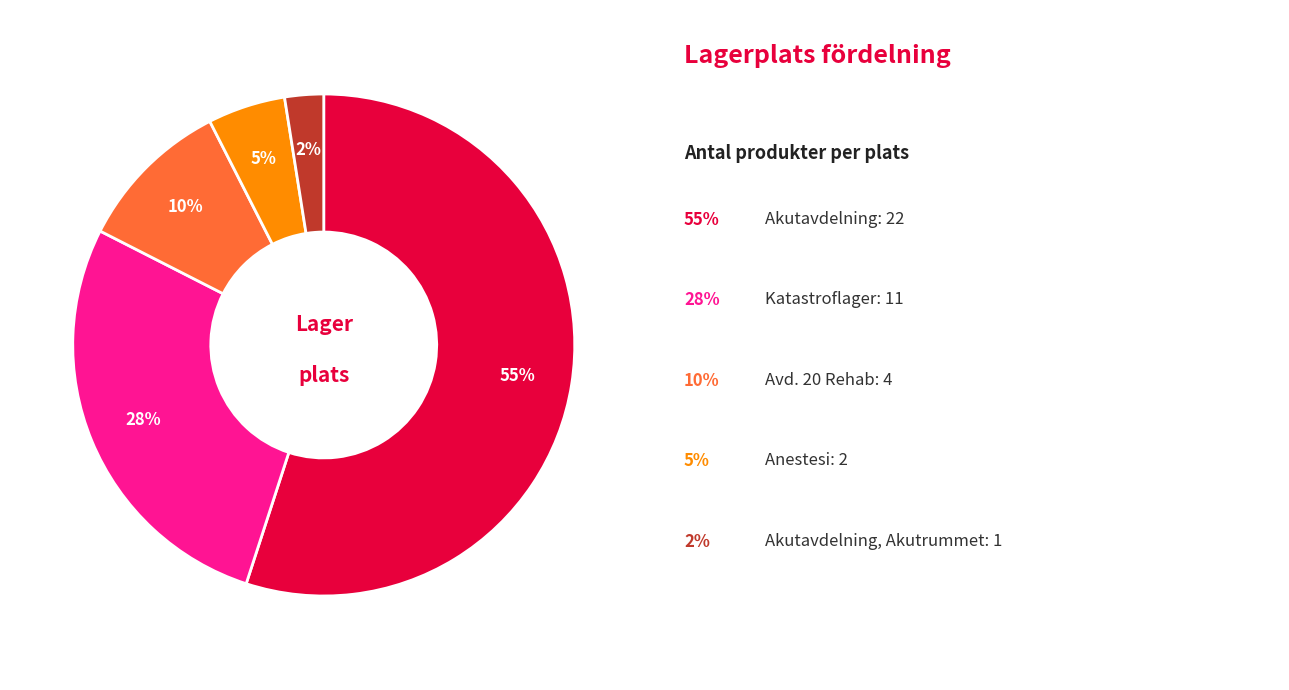

Is there any slice that represents more than half of the pie?

Yes